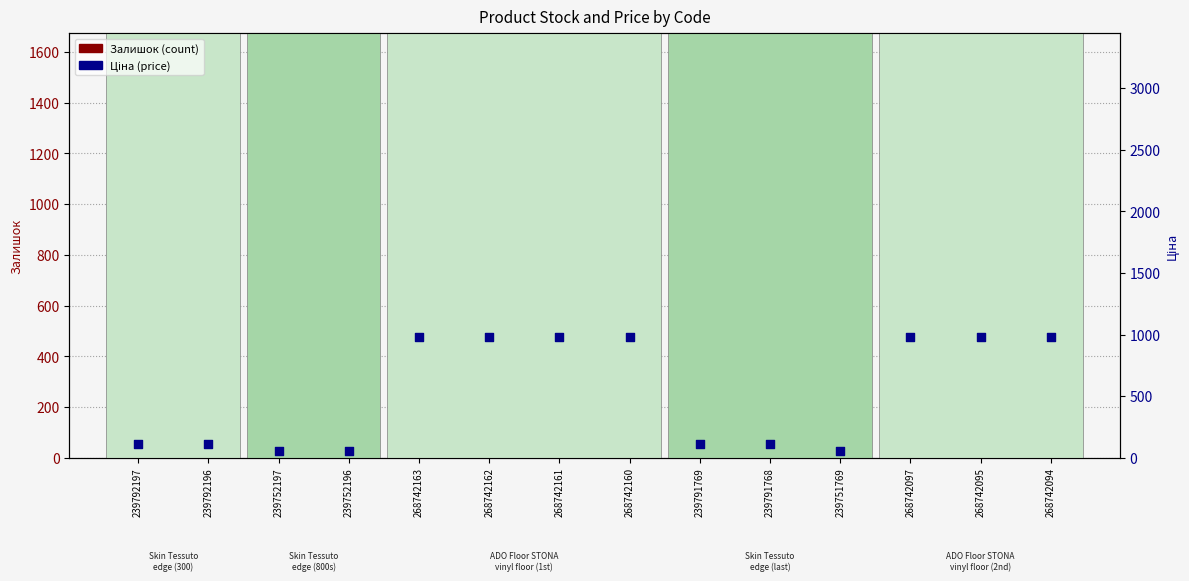

Which series reaches the minimum Y coordinate?

Ціна